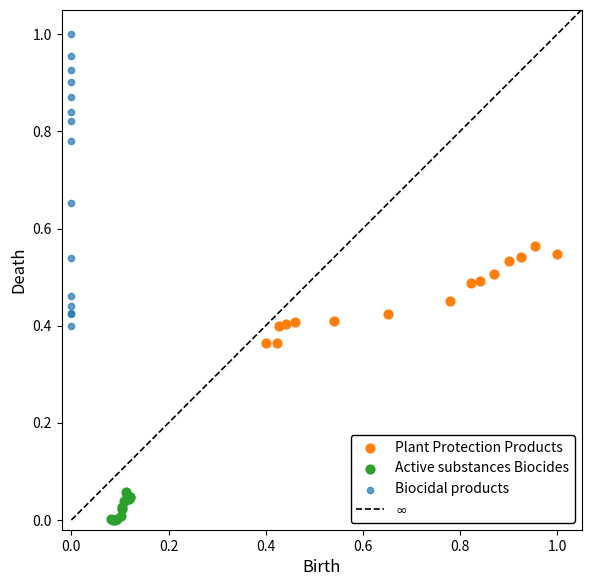

Which series has the largest Y range (max minus min)?

Biocidal products